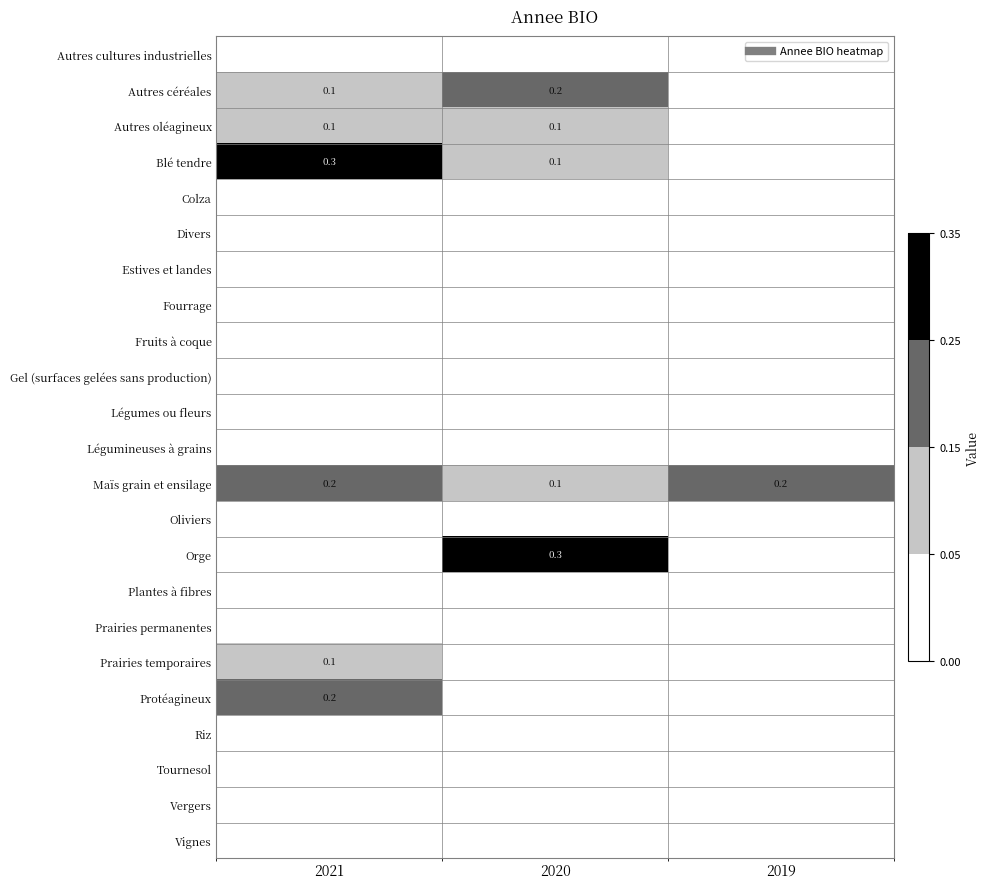

List the labels in order of Autres cultures industrielles value, largest first.

2021, 2020, 2019